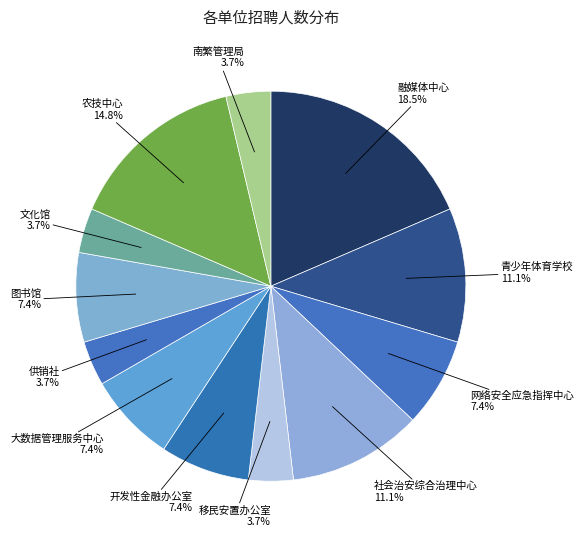

Does 农技中心 represent more than half of the total?

No